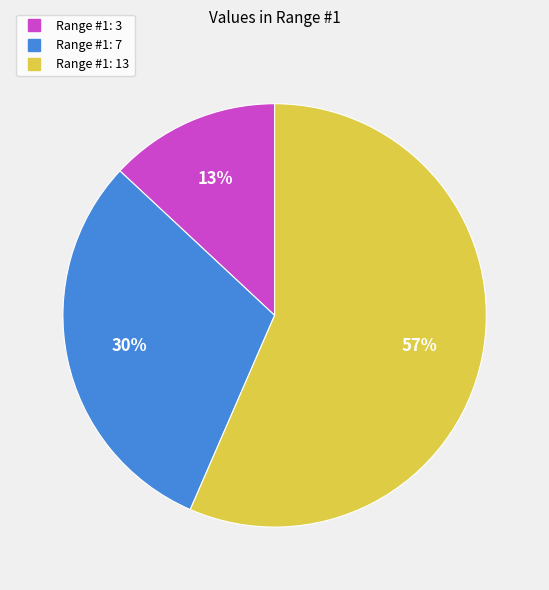

Is there a majority slice in this chart?

Yes